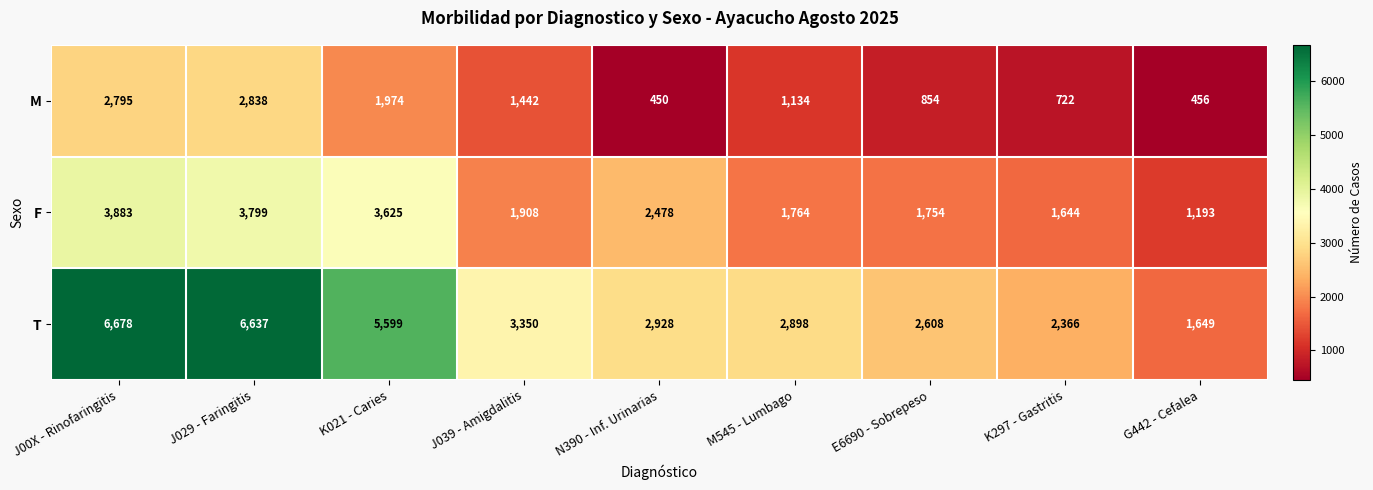

Reading left to right, extract all data points from this chart.

M: 2795	2838	1974	1442	450	1134	854	722	456
F: 3883	3799	3625	1908	2478	1764	1754	1644	1193
T: 6678	6637	5599	3350	2928	2898	2608	2366	1649